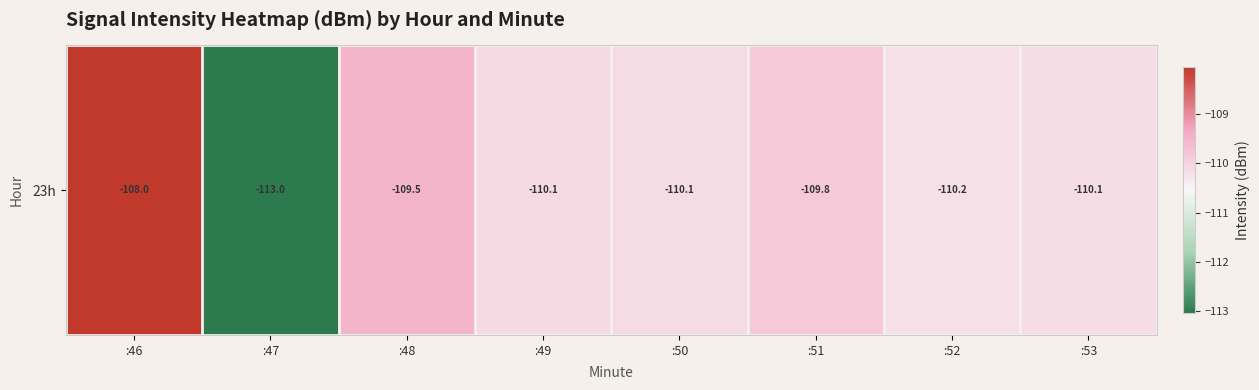

Reading right to left, list all the values displayed in this chart.

:53=-110.1	:52=-110.2	:51=-109.8	:50=-110.1	:49=-110.1	:48=-109.5	:47=-113.0	:46=-108.0